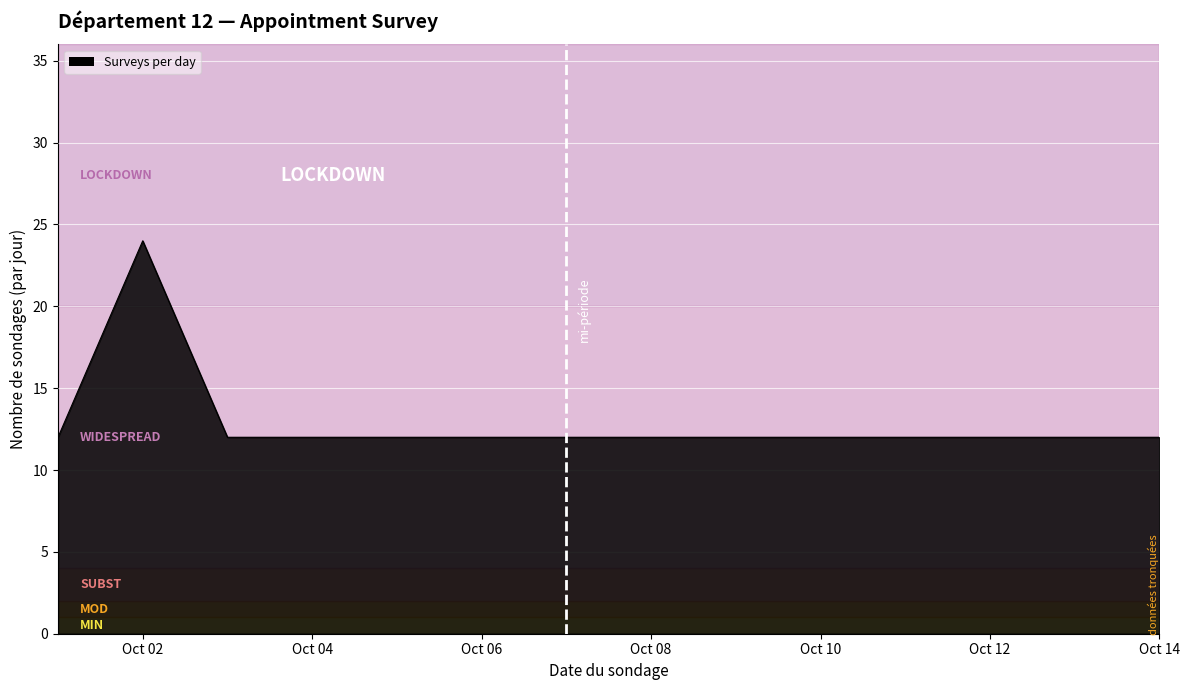

What is the difference between the maximum and minimum values?

12